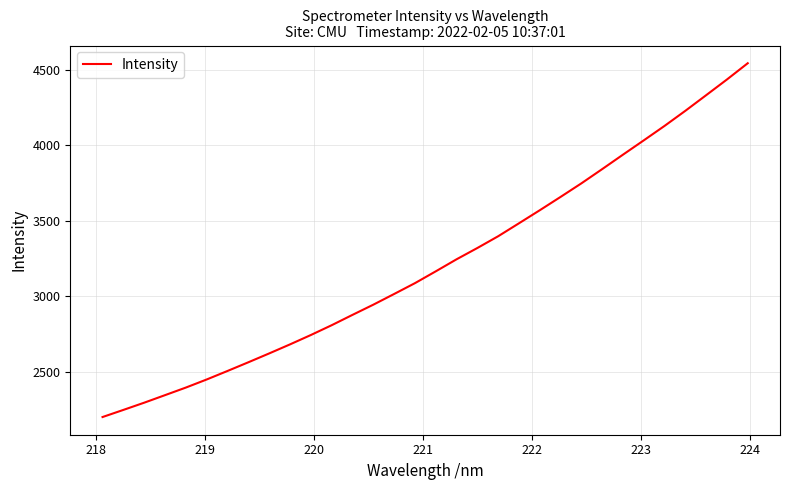

What is the smallest value displayed?

2201.5